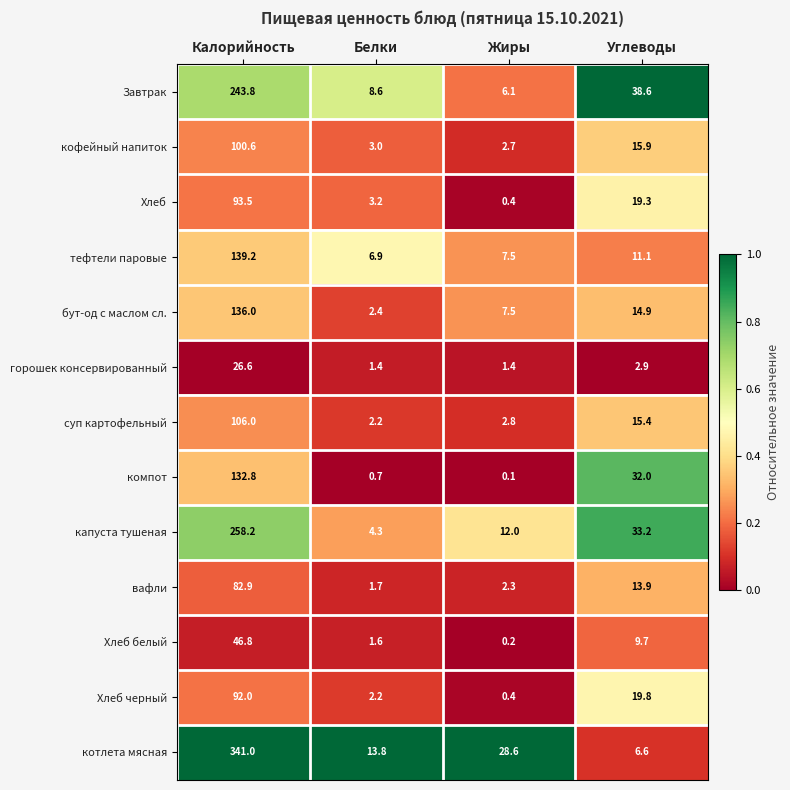

List the series in order of their peak value, highest first.

котлета мясная, капуста тушеная, Завтрак, тефтели паровые, бут-од с маслом сл., компот, суп картофельный, кофейный напиток, Хлеб, Хлеб черный, вафли, Хлеб белый, горошек консервированный